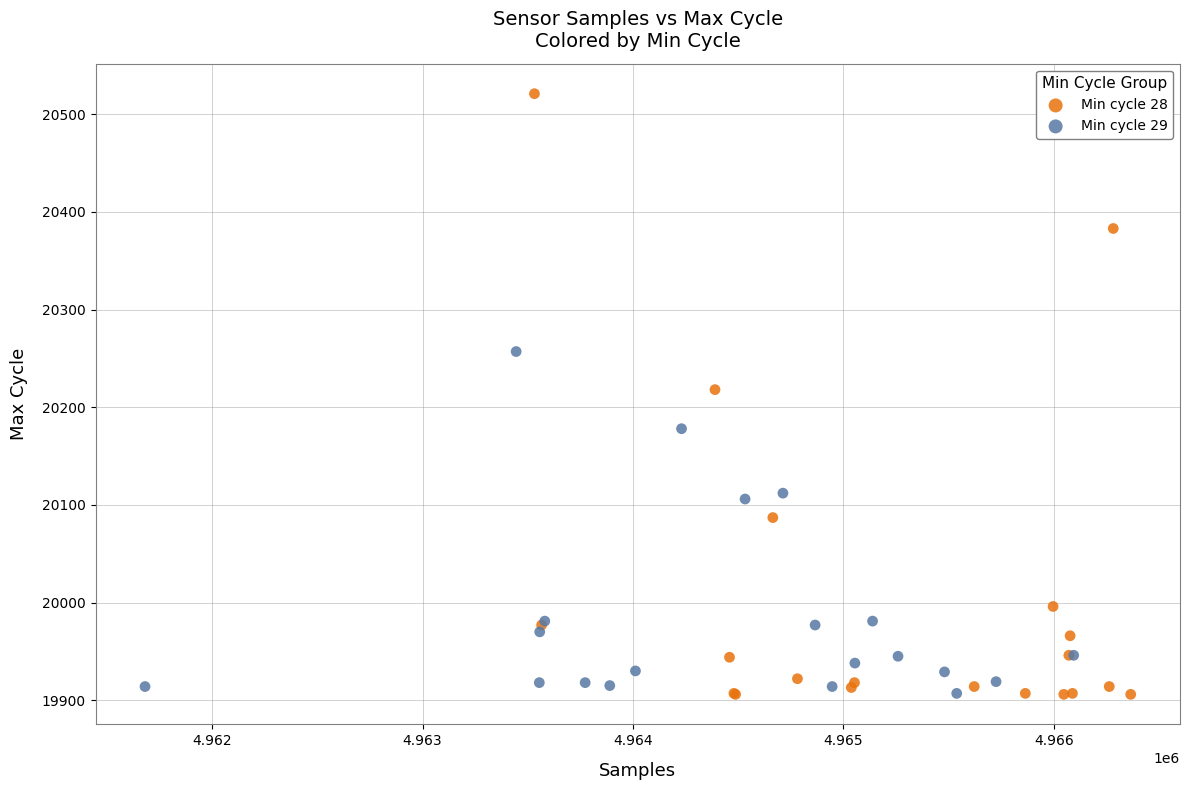

Which series reaches the maximum Y coordinate?

Min cycle 28